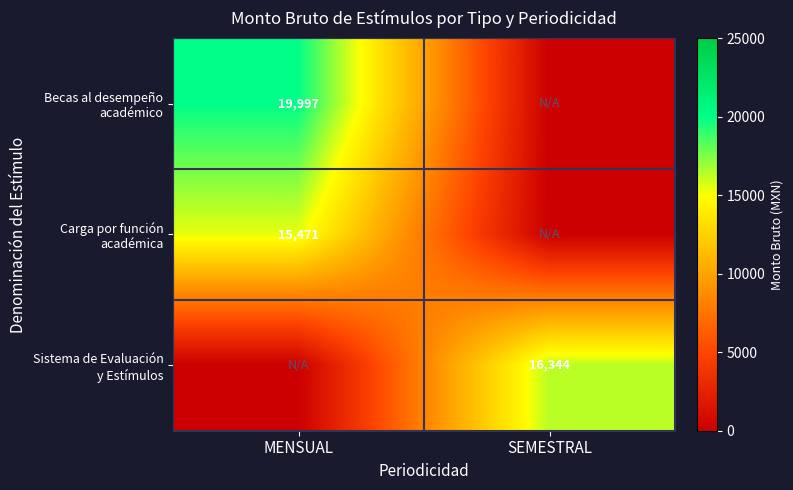

Which series has the largest total across all categories?

Becas al desempeño académico